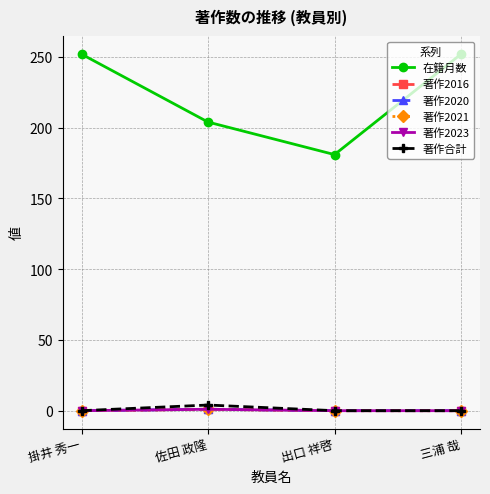

Which series changed the most between 掛井 秀一 and 三浦 哉?

在籍月数